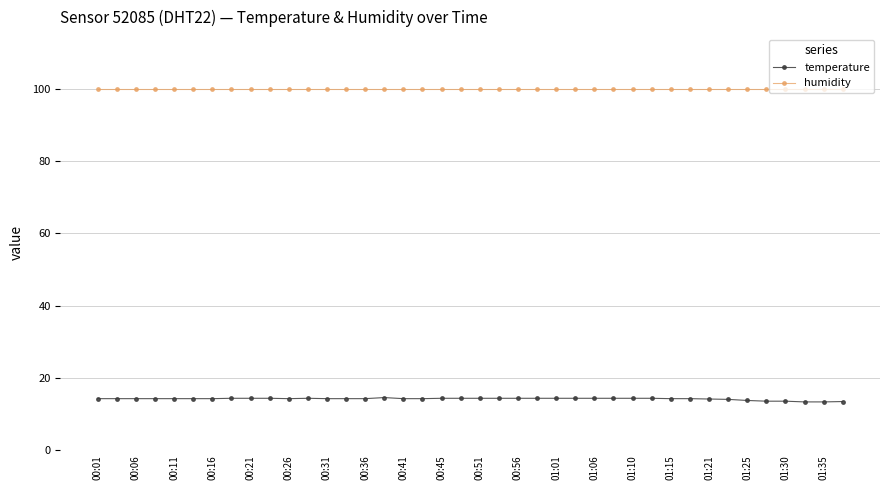

True or false: humidity and temperature cross at least once.

False